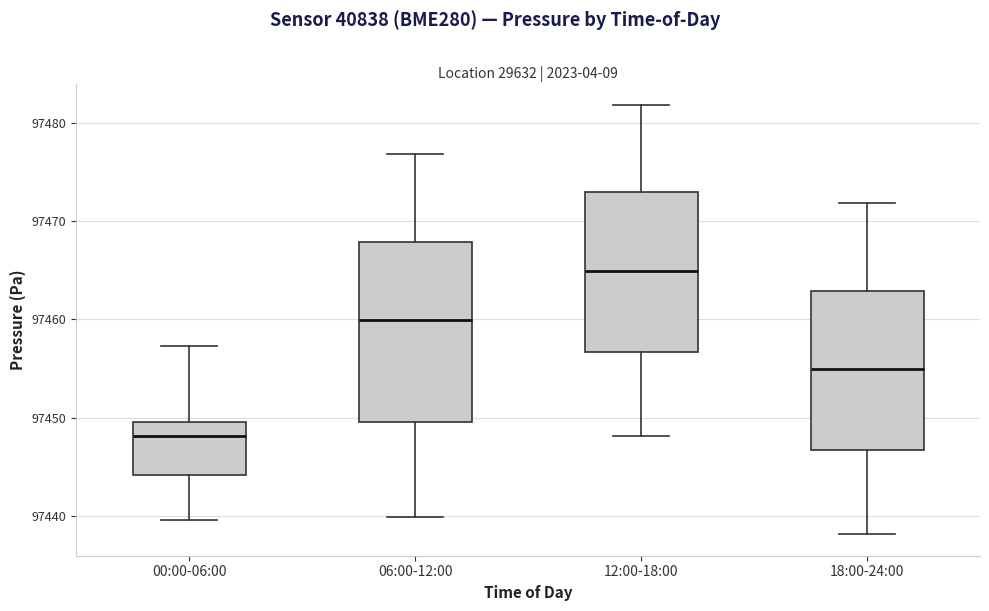

Reading left to right, transcribe this box plot: for each box, give where its median line is, the range the box spans, and where its two whiskers end, as read against the y-axis. The values are not printed on the chart, so give them approximately, as read against the axis.

00:00-06:00: median 97448, box 97444 to 97450, whiskers 97440 to 97457
06:00-12:00: median 97460, box 97450 to 97468, whiskers 97440 to 97477
12:00-18:00: median 97465, box 97457 to 97473, whiskers 97448 to 97482
18:00-24:00: median 97455, box 97447 to 97463, whiskers 97438 to 97472